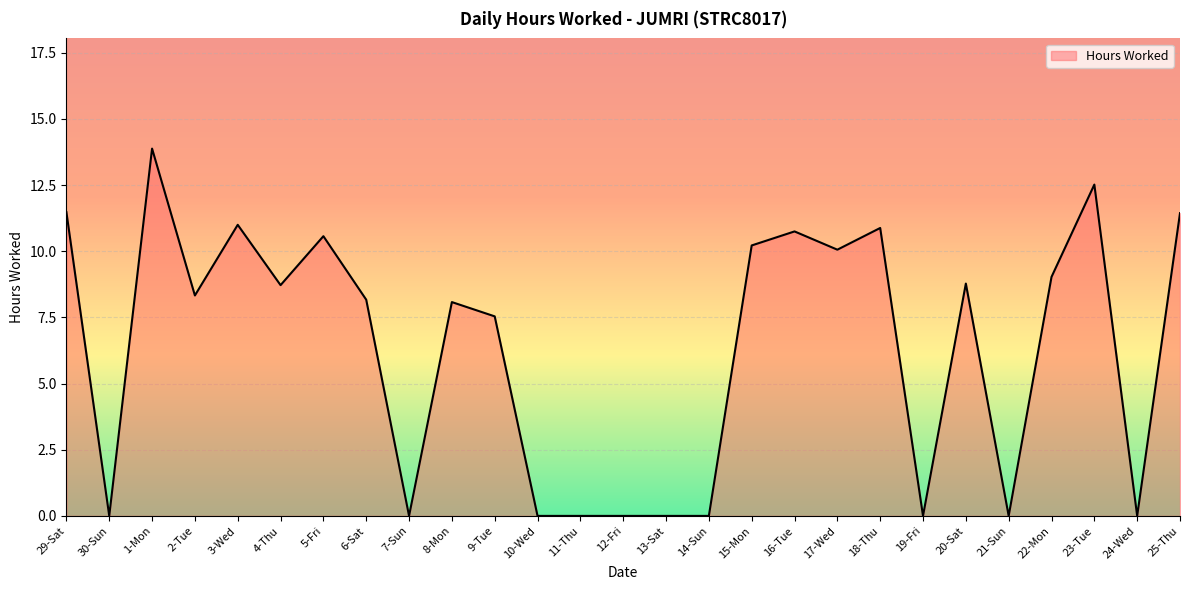

What position from the right is 15-Mon?

11